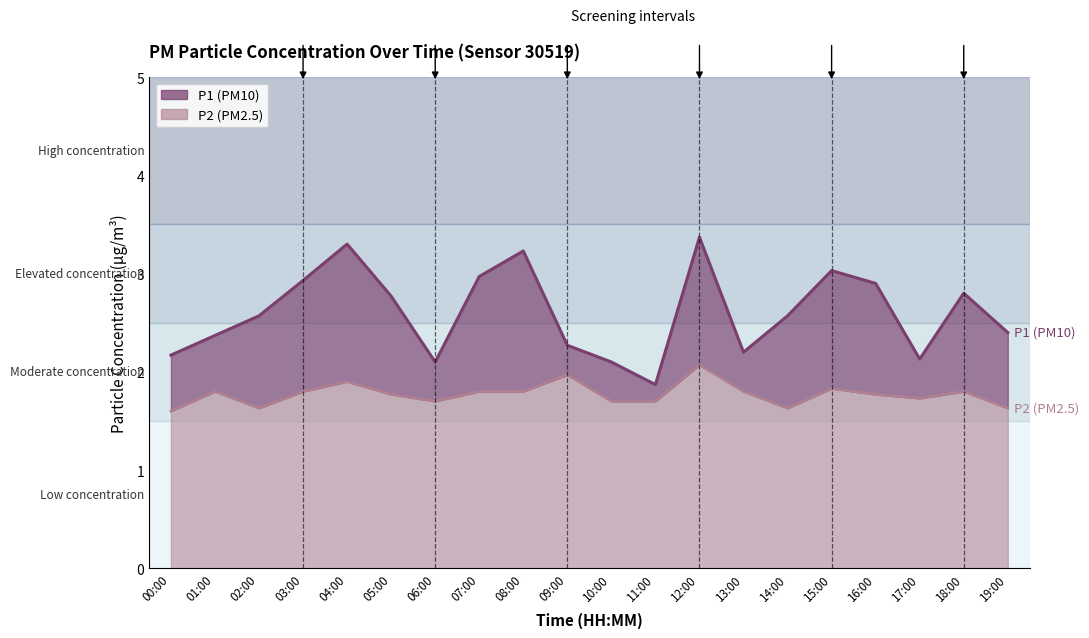

What is the greatest value displayed?

3.4